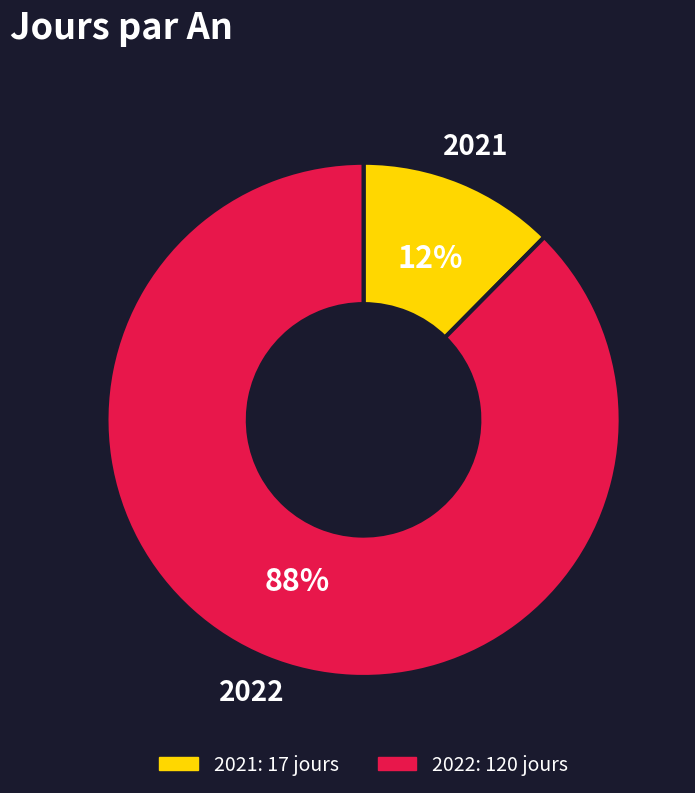

Which category has the smallest portion of the pie?

2021